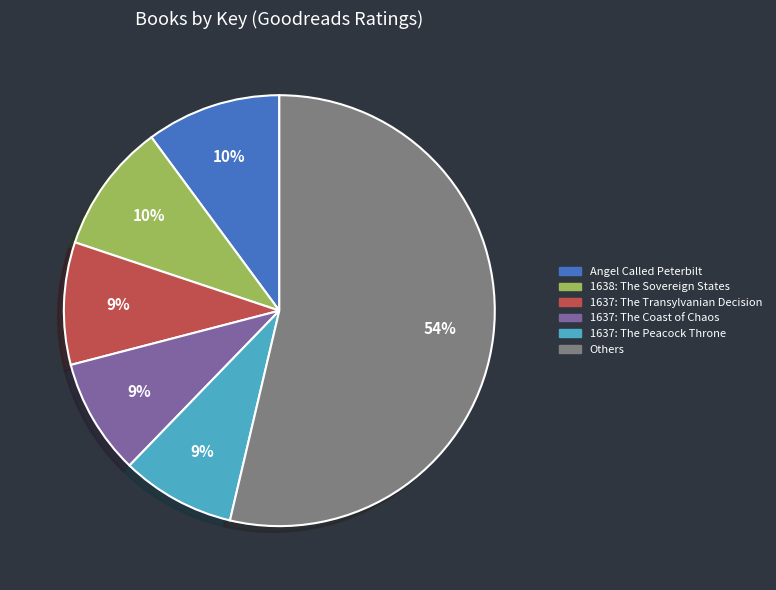

Does Others represent more than half of the total?

Yes